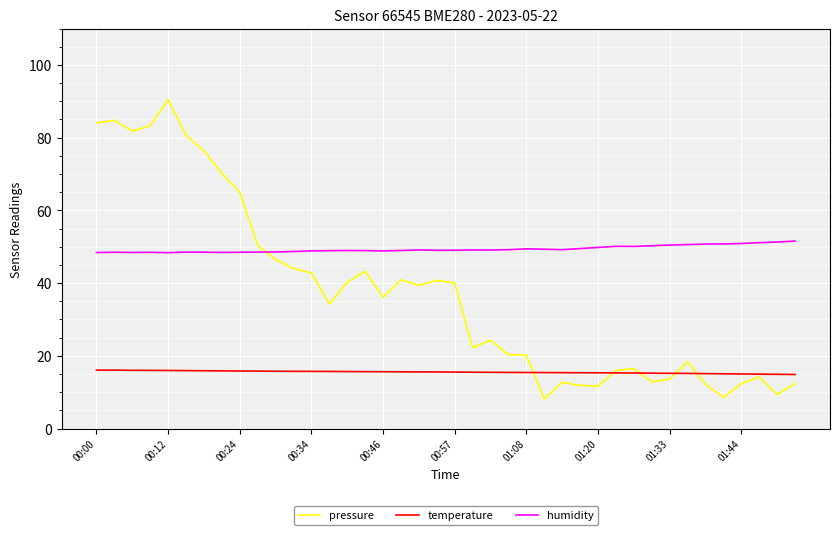

Does the chart display data point markers on the line(s)?

No